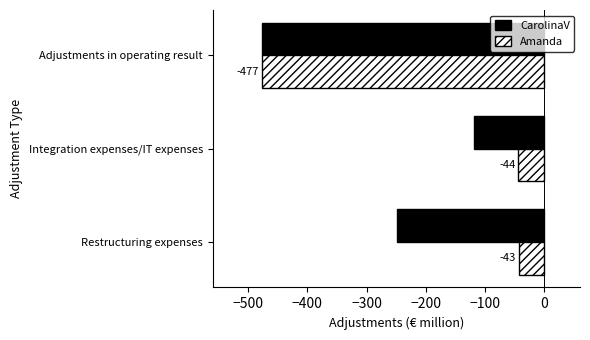

List the series in order of their peak value, lowest first.

CarolinaV, Amanda